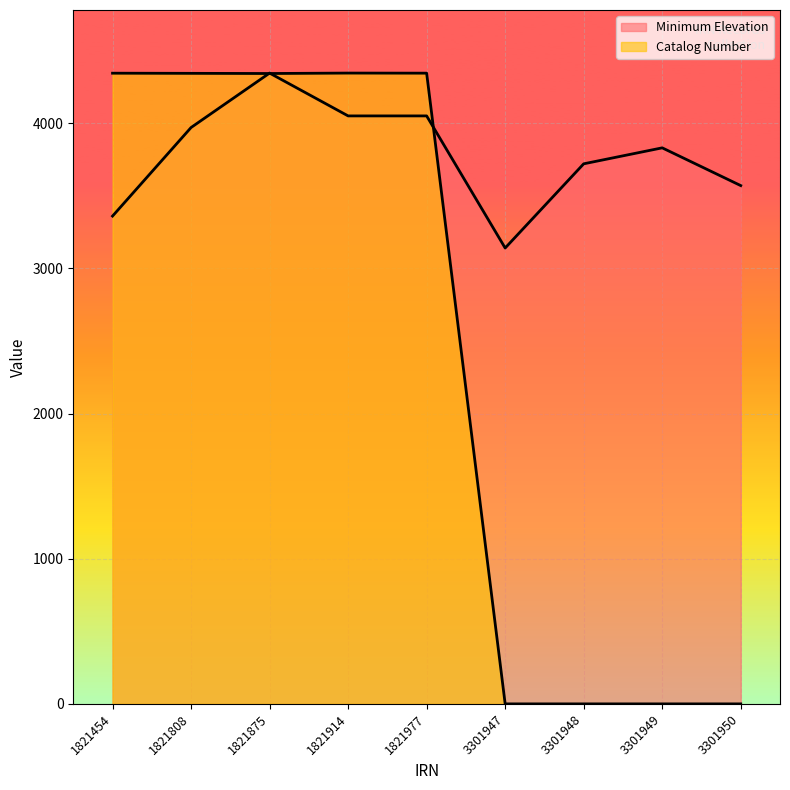

How many lines are shown in the chart?

2